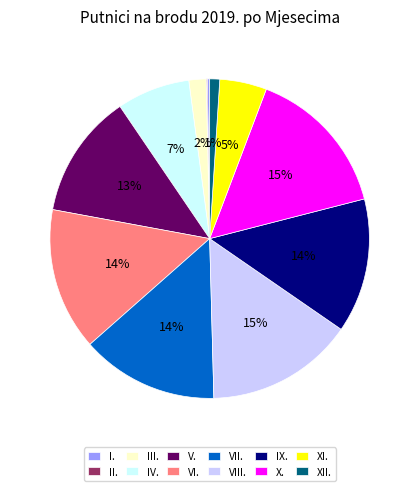

To the nearest percent, what percentage of the pie is IV.?

7%